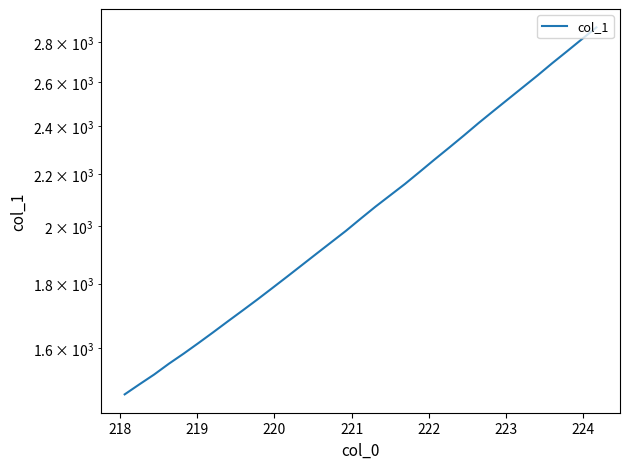

Is it true that the value at 223 is 659.6?

False